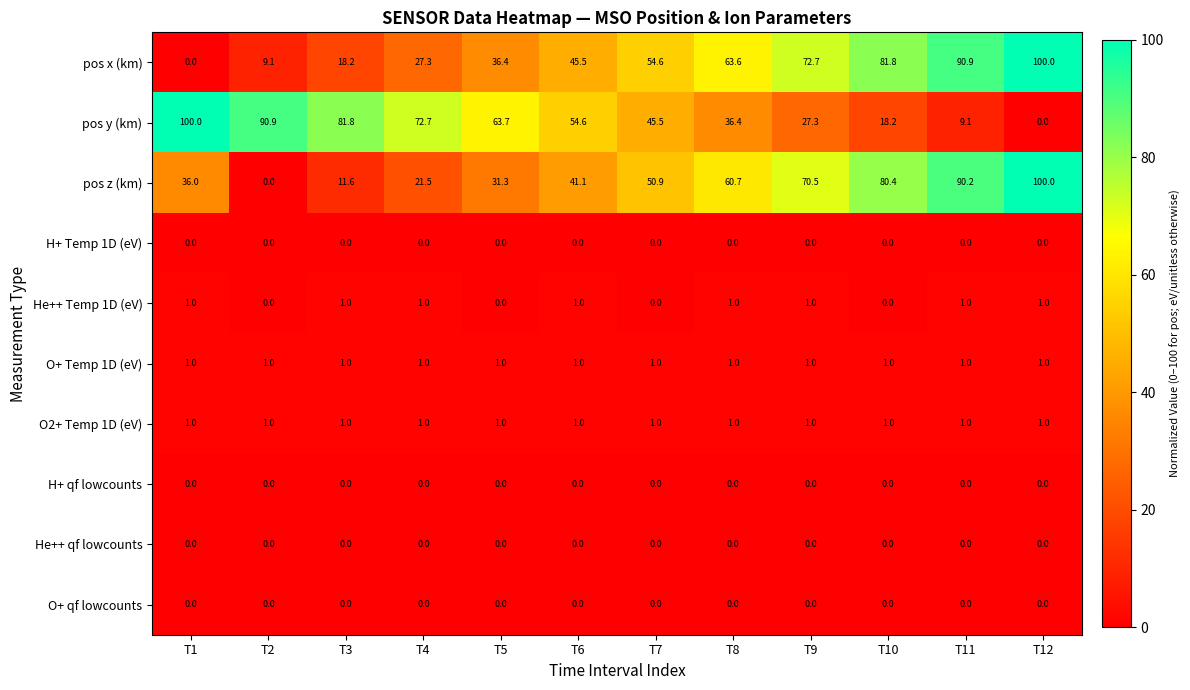

Rank the categories by pos z (km) value from highest to lowest.

T12, T11, T10, T9, T8, T7, T6, T1, T5, T4, T3, T2